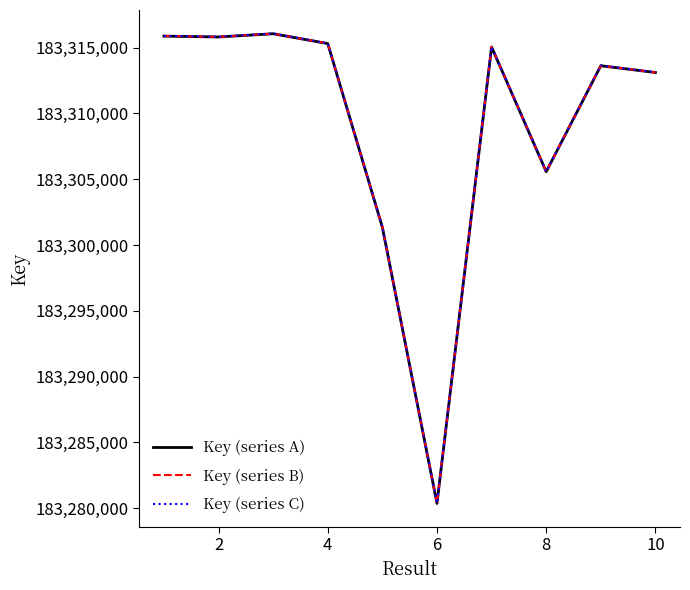

List the series in order of their overall mean, lowest first.

Key (series A), Key (series B), Key (series C)